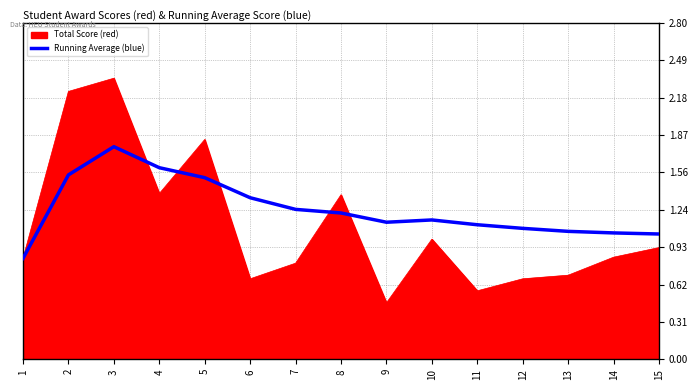

List the series in order of their peak value, highest first.

Total Score (red), Running Average (blue)